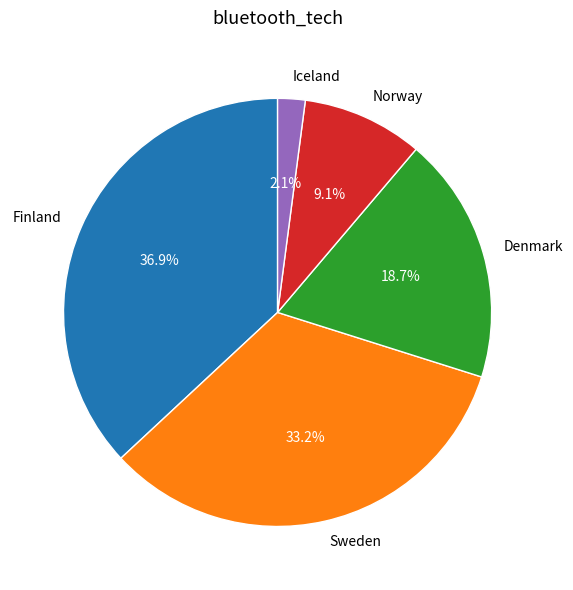

How many slices are in this pie chart?

5